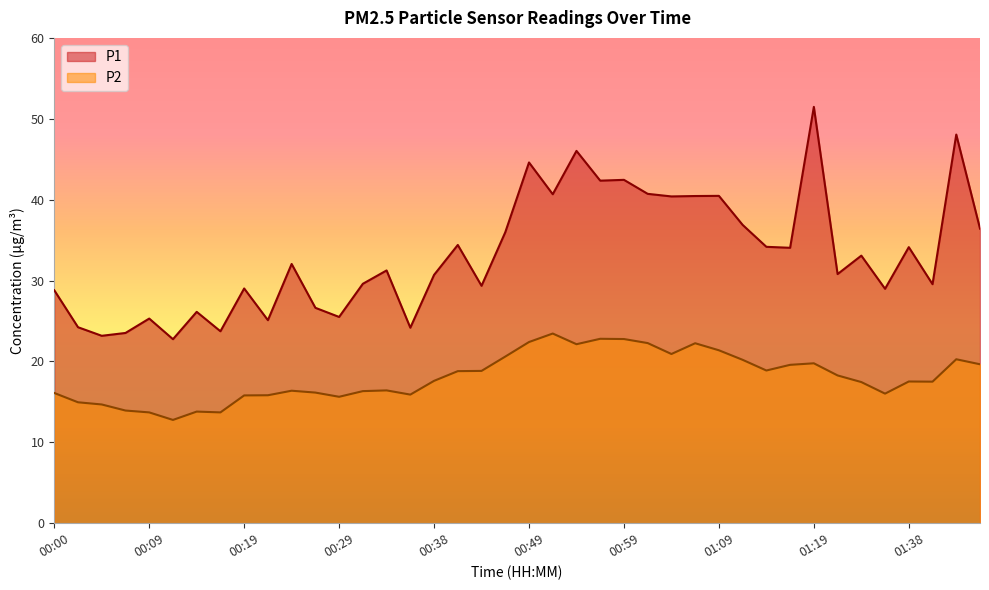

The P1 series shows 9.4 at 00:12. True or false?

False